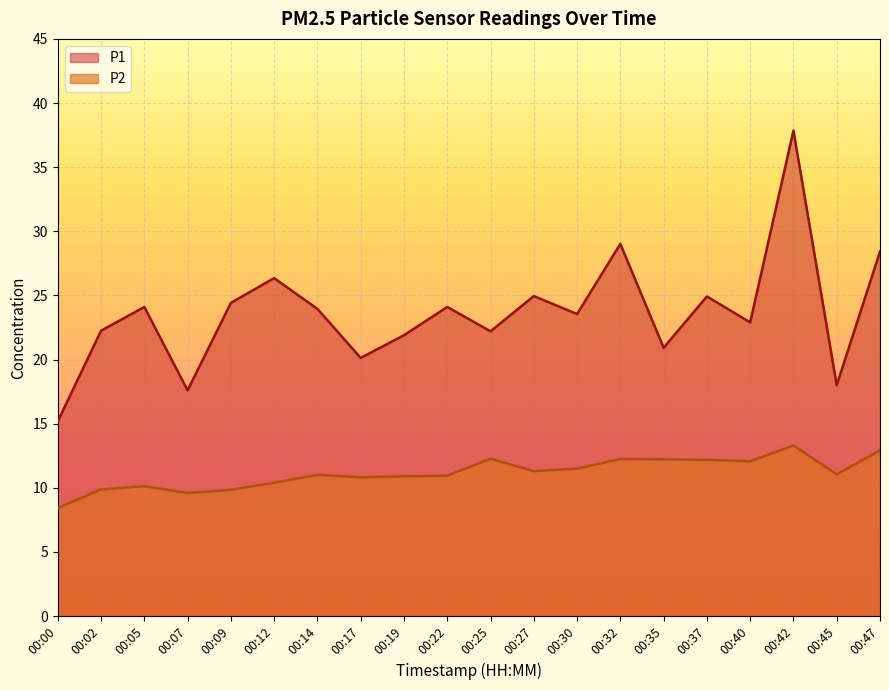

How many lines are shown in the chart?

2